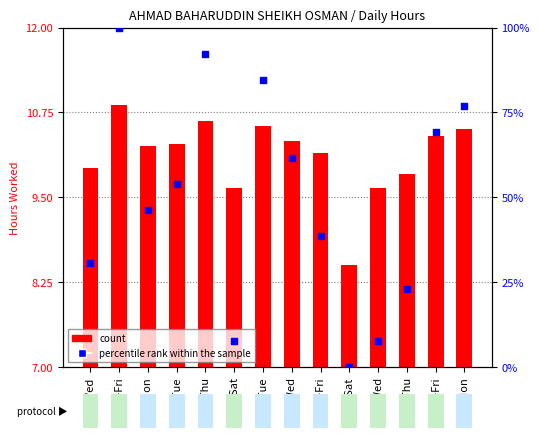

Which series reaches the minimum Y coordinate?

percentile rank within the sample